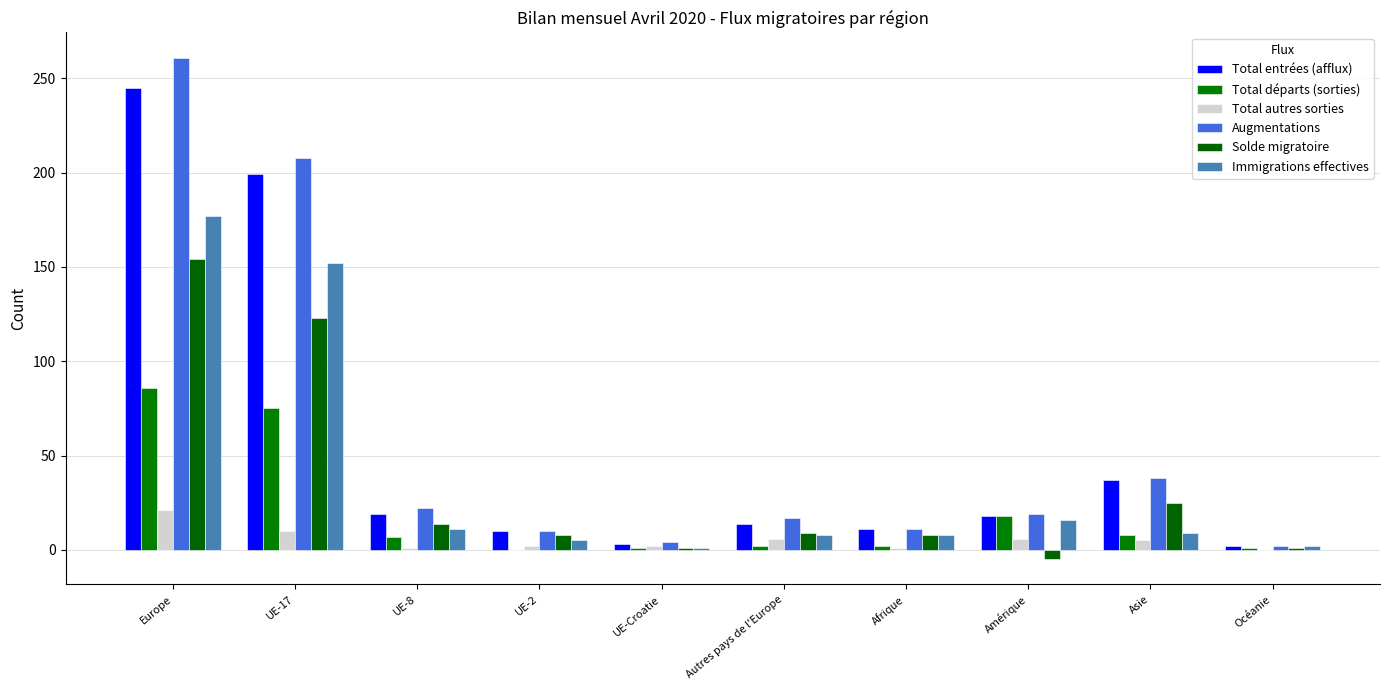

The Total autres sorties series shows 3 at UE-Croatie. True or false?

False